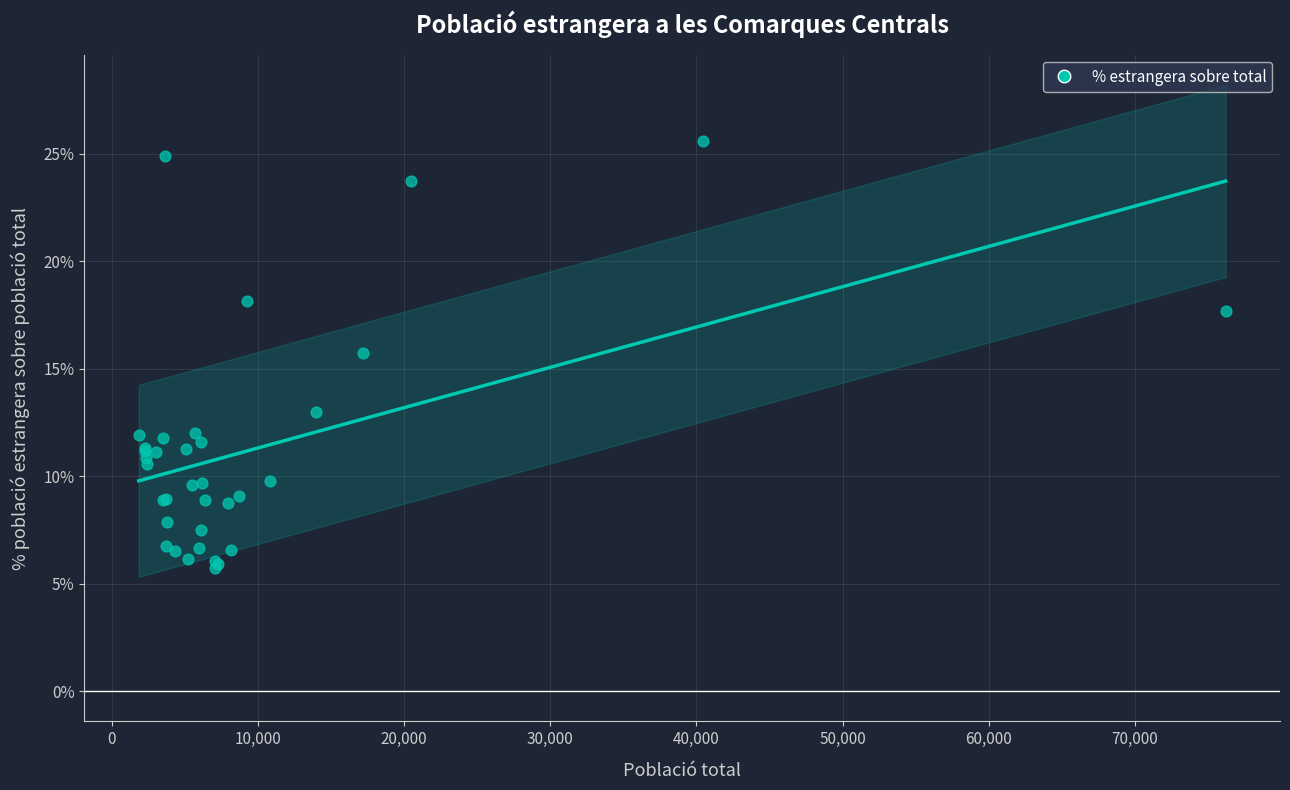

What Y value in the scatter plot is closest to 15?

15.7